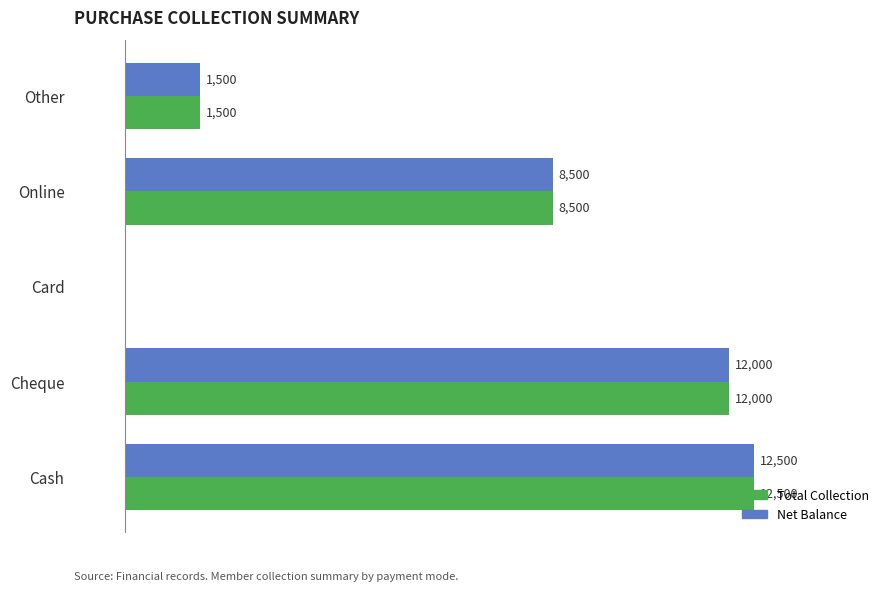

At which category is the sum across all series the highest?

Cash